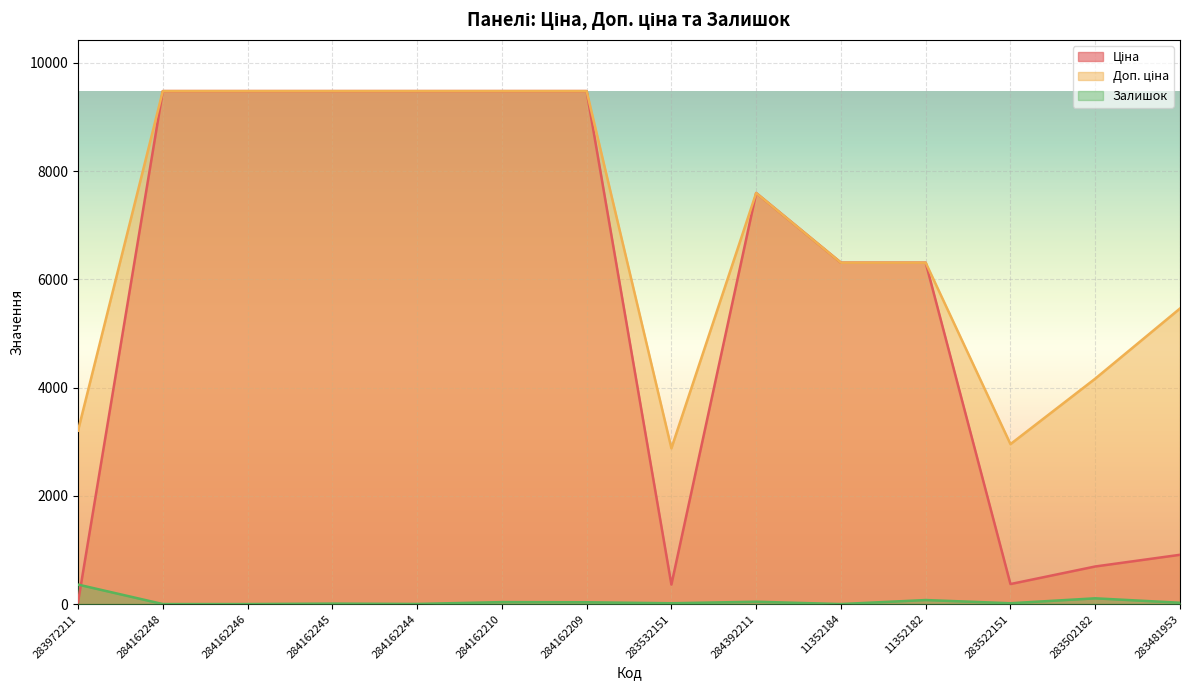

Which series has the largest range (max minus min)?

Ціна